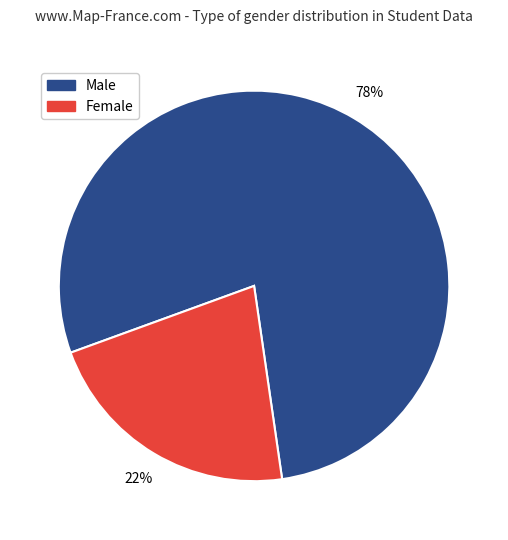

Rank the categories by value from highest to lowest.

Male, Female